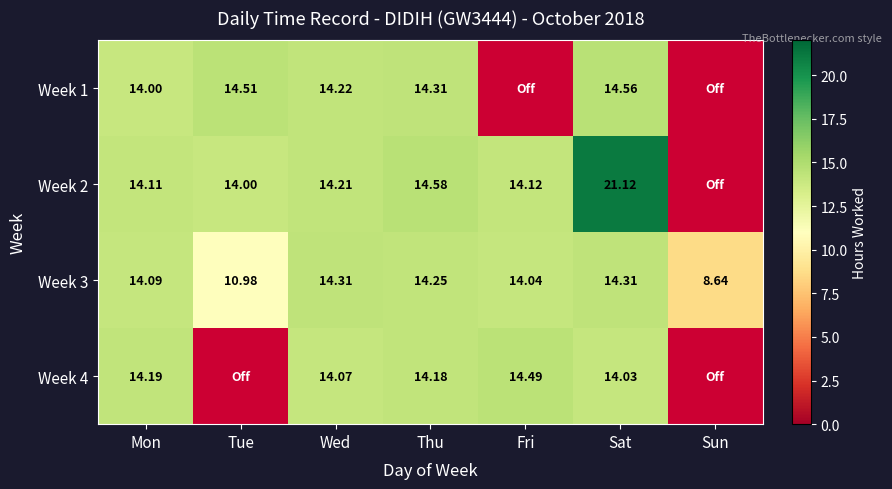

Where is Week 3 nearest to the value 11?

Tue